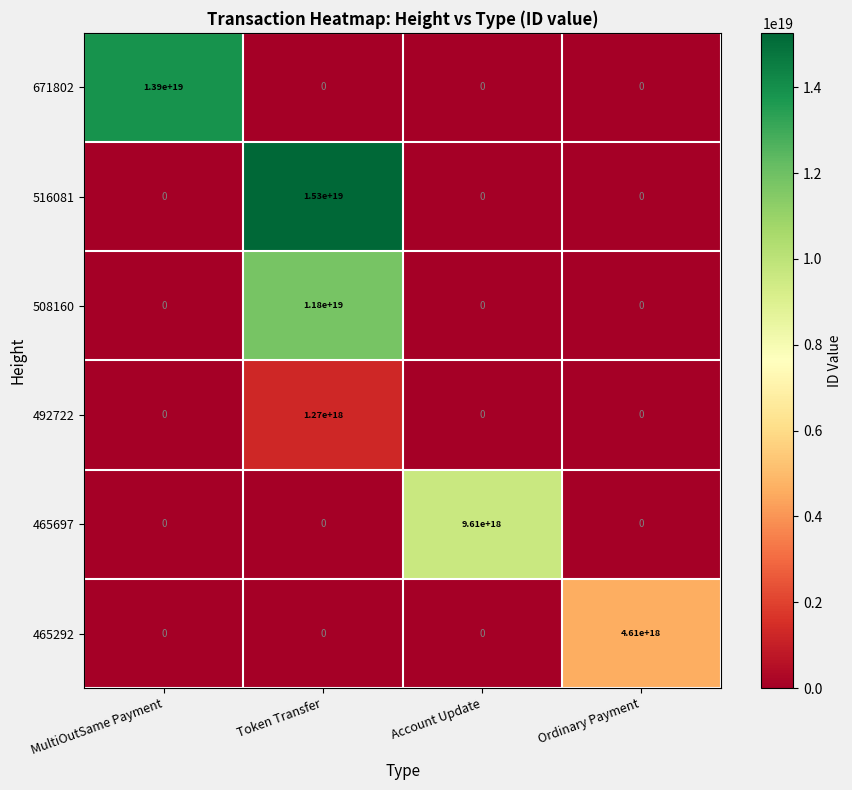

The 465697 series shows 0 at MultiOutSame Payment. True or false?

True